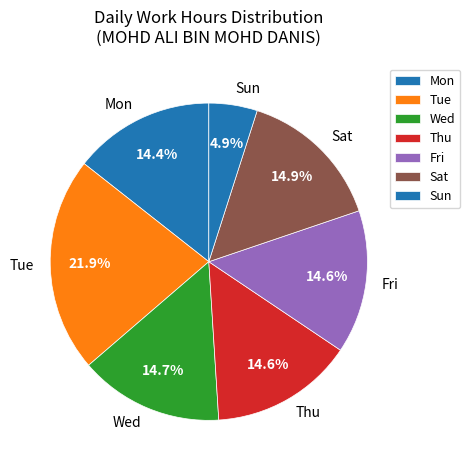

What percentage is NOT represented by Tue?

78.1%